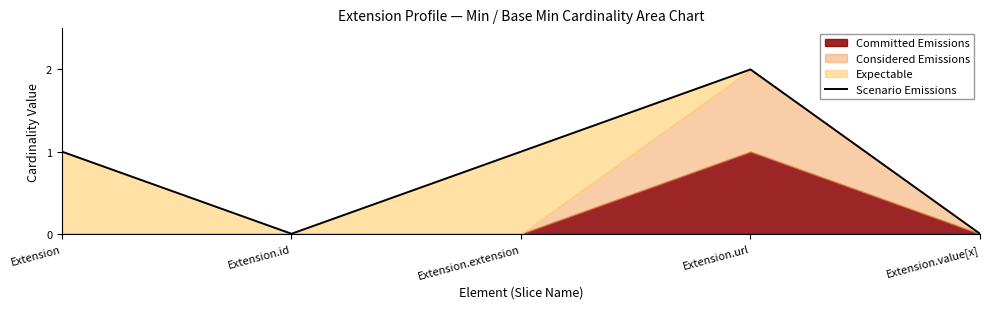

True or false: the data has more than 2 interior local peaks.

False